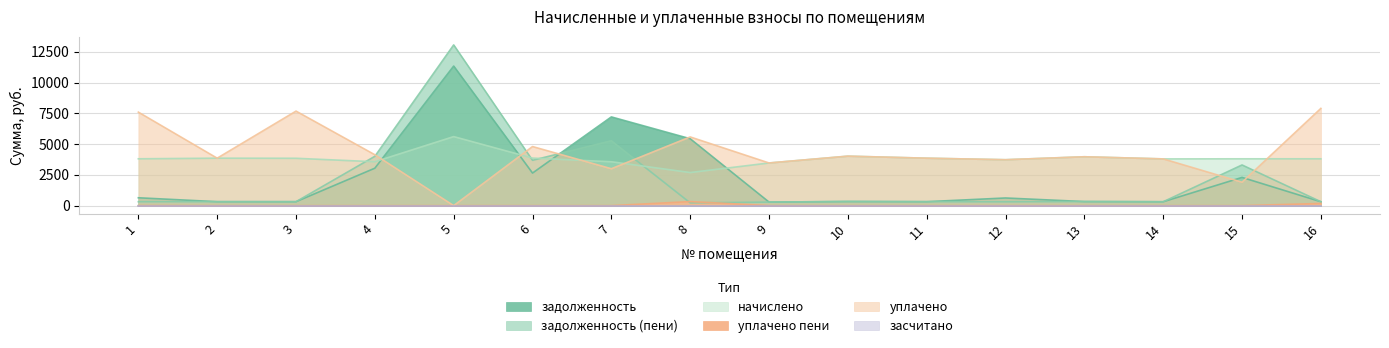

Is the value of задолженность at 11 greater than the value of начислено at 6?

No